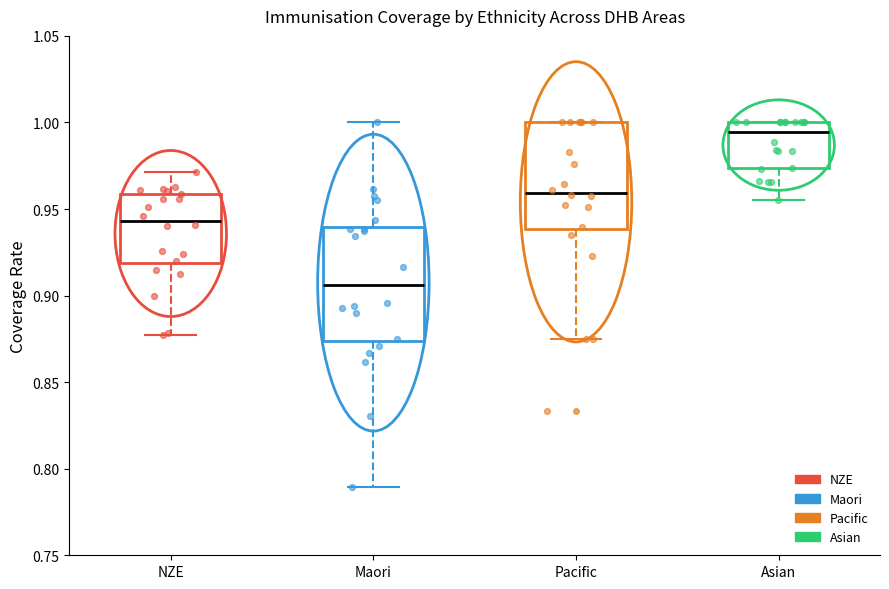

Where is the upper edge of the box for Asian on the y-axis? The values are not printed on the chart, so give them approximately, as read against the axis.

1.000